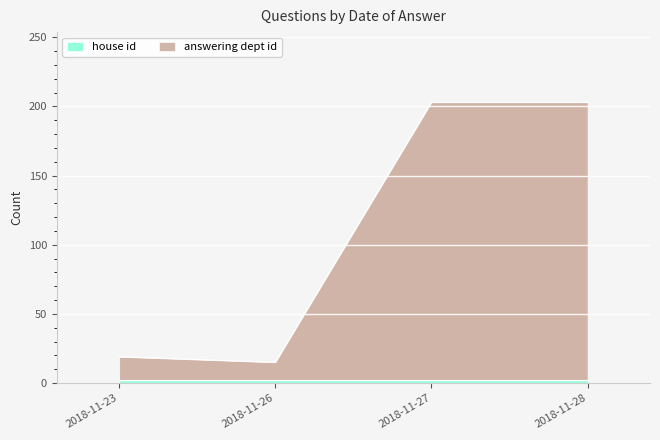

How many interior local valleys (lower than both neighbors) does the data have?

1